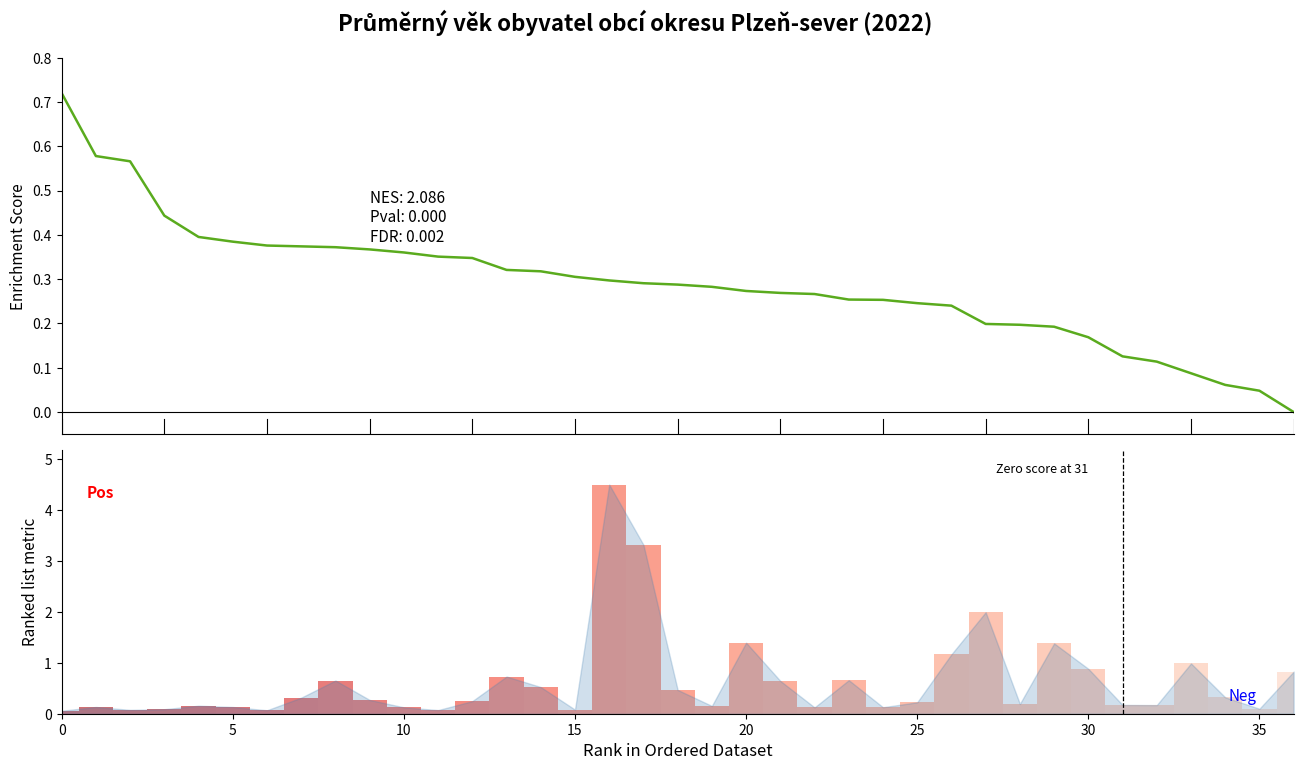

What is the label of the 20th bar from the left?

19